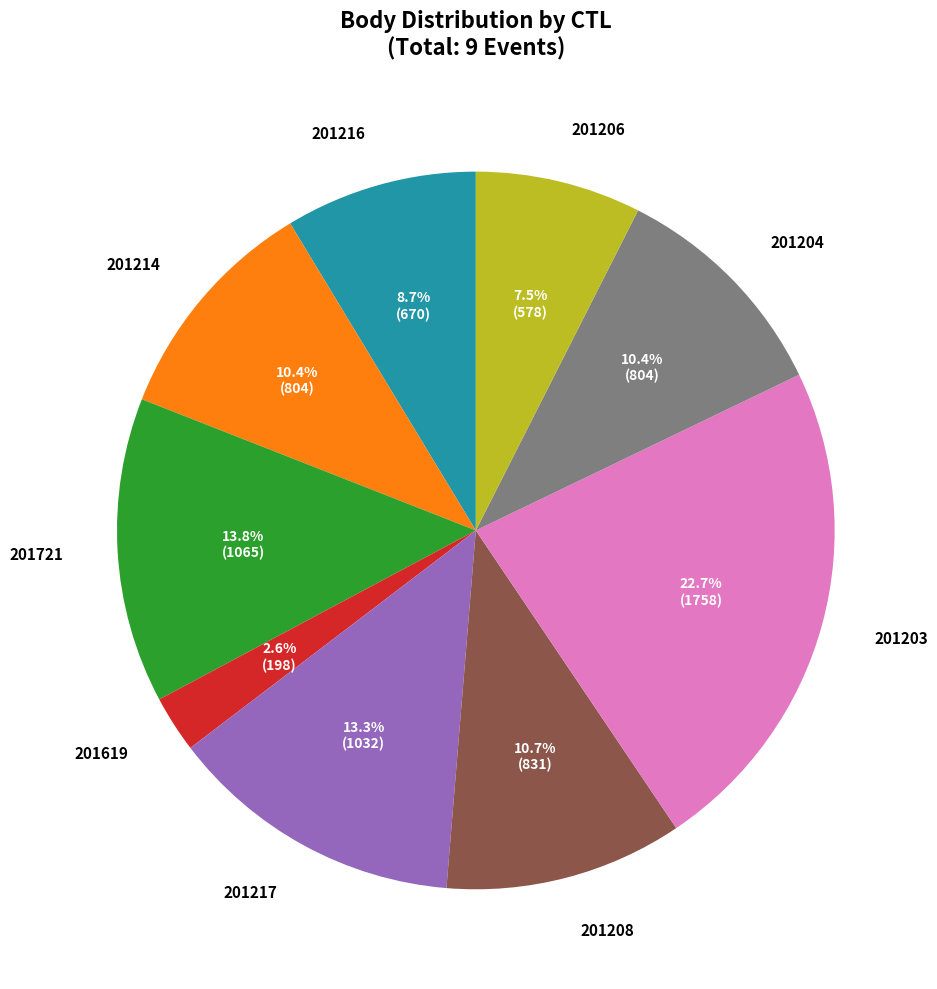

Does any single category account for the majority?

No